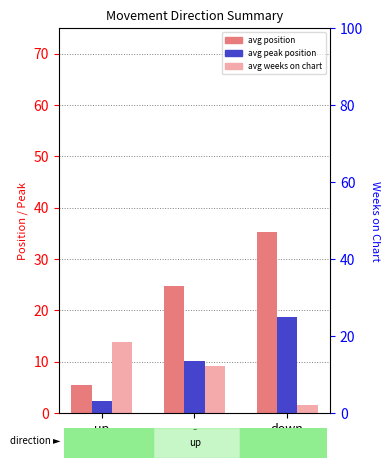

Reading left to right, transcribe all the data shown in this chart.

avg position: up=5.5	-=24.8	down=35.2
avg peak position: up=2.3	-=10.1	down=18.7
avg weeks on chart: up=18.5	-=12.3	down=2.1